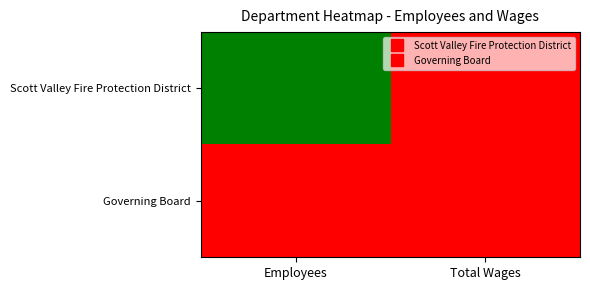

Rank the series by their average value, from lowest to highest.

Governing Board, Scott Valley Fire Protection District